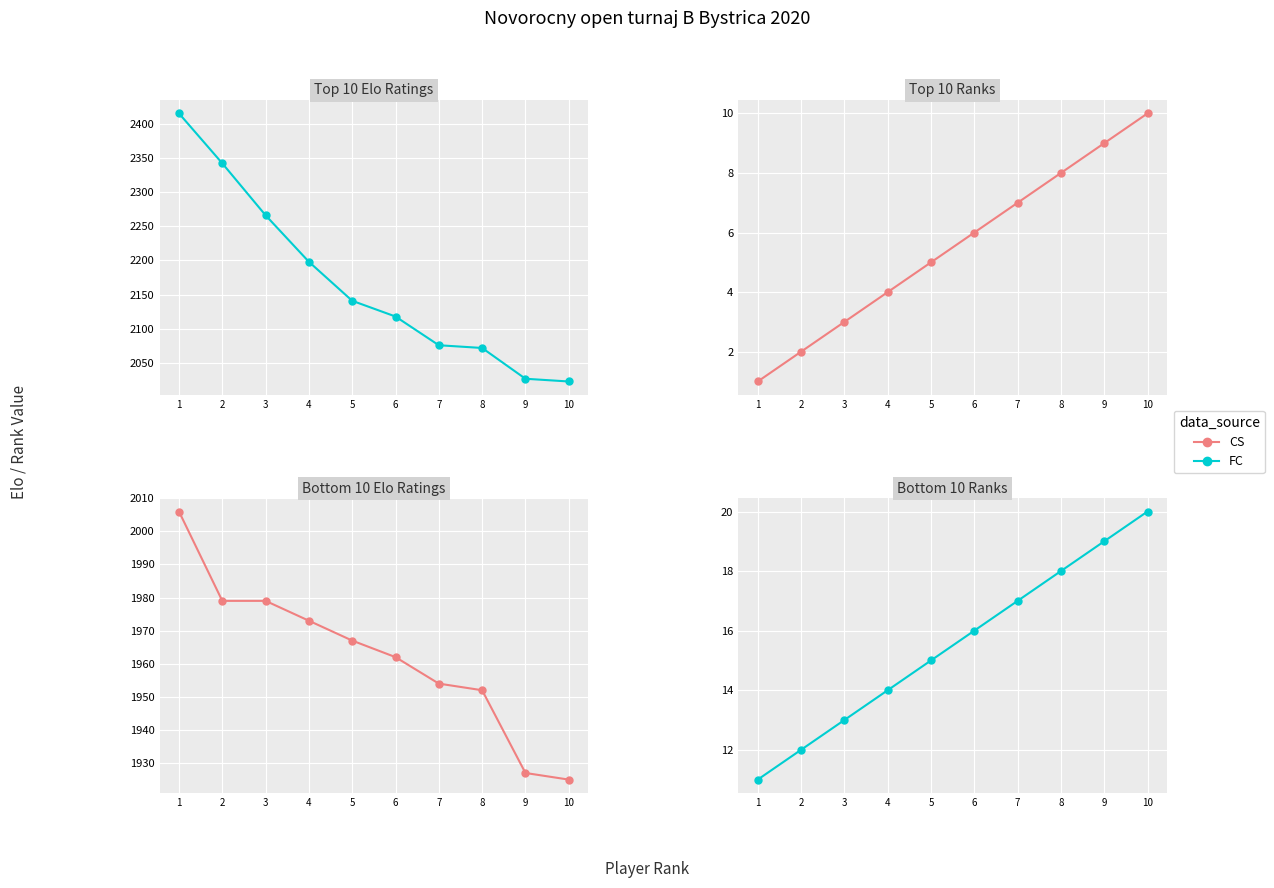

What are all the series names shown in the legend?

FC, CS